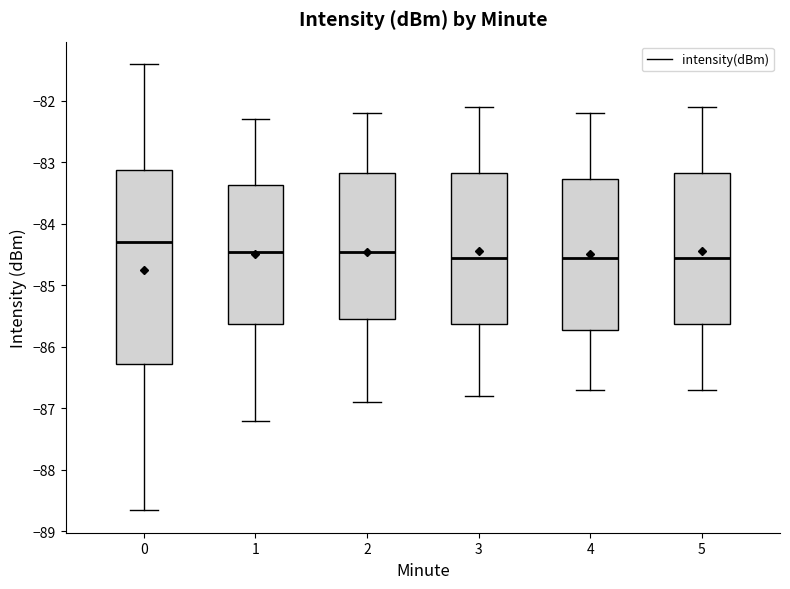

Reading left to right, read every box against the y-axis: the position of its median line, the range the box covers, and the ends of its whiskers. The values are not printed on the chart, so give them approximately, as read against the axis.

0: median -84.3, box -86.3 to -83.1, whiskers -88.7 to -81.4
1: median -84.4, box -85.6 to -83.4, whiskers -87.2 to -82.3
2: median -84.4, box -85.5 to -83.2, whiskers -86.9 to -82.2
3: median -84.5, box -85.6 to -83.2, whiskers -86.8 to -82.1
4: median -84.5, box -85.7 to -83.3, whiskers -86.7 to -82.2
5: median -84.5, box -85.6 to -83.2, whiskers -86.7 to -82.1